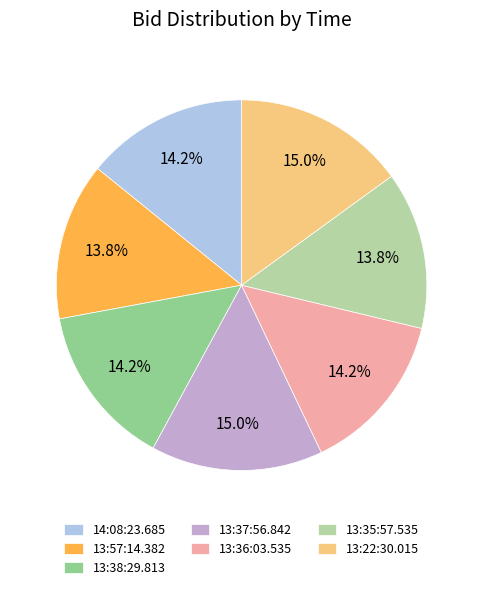

How much of the chart is everything except 13:38:29.813?

85.8%